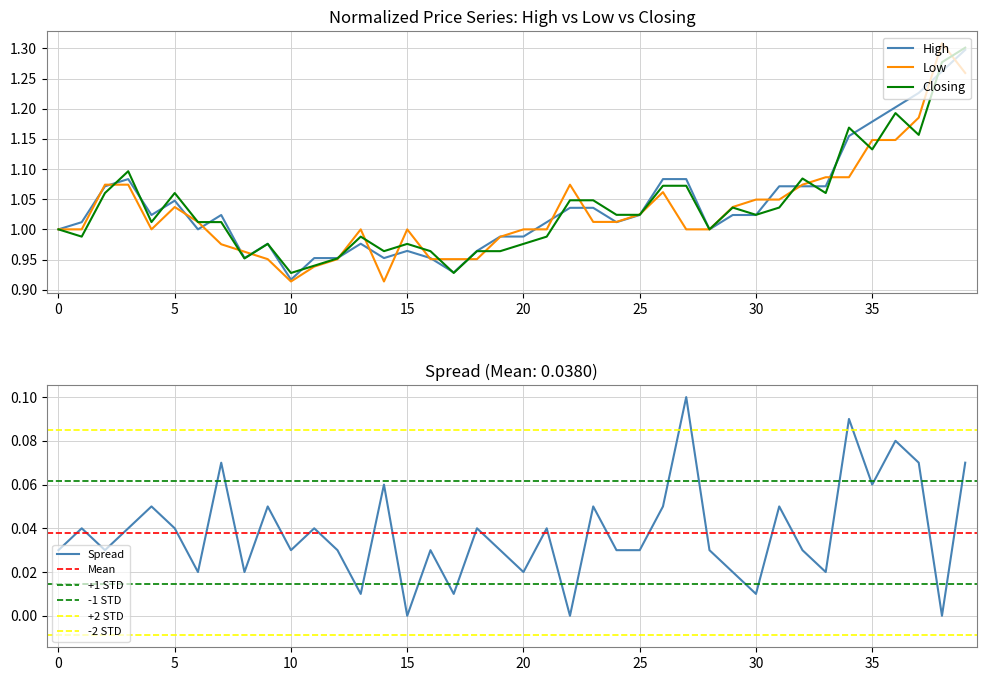

The Low series shows 1.6 at 25. True or false?

False